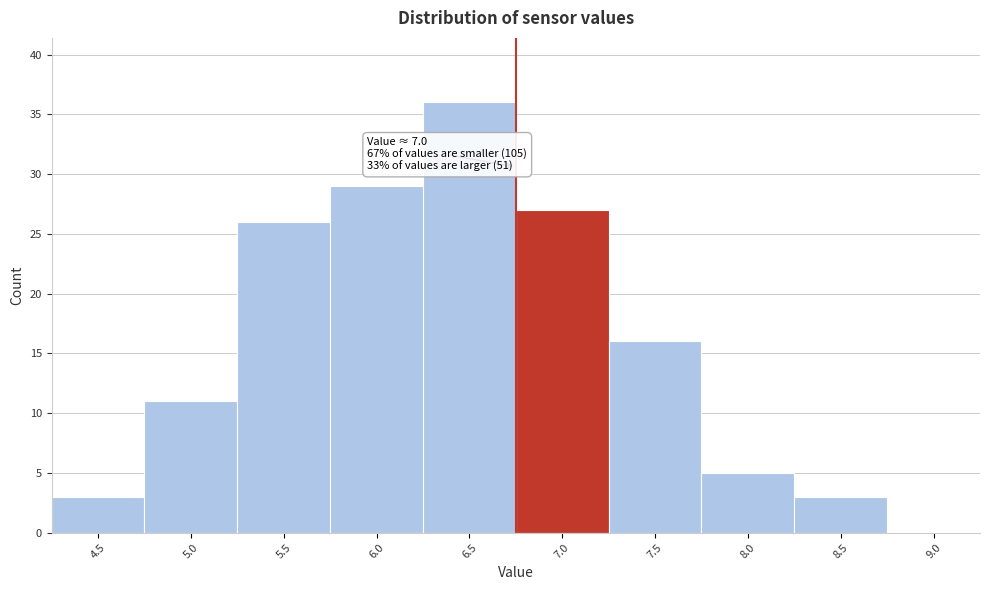

Reading right to left, list all the values displayed in this chart.

9.0=0	8.5=3	8.0=5	7.5=16	7.0=27	6.5=36	6.0=29	5.5=26	5.0=11	4.5=3